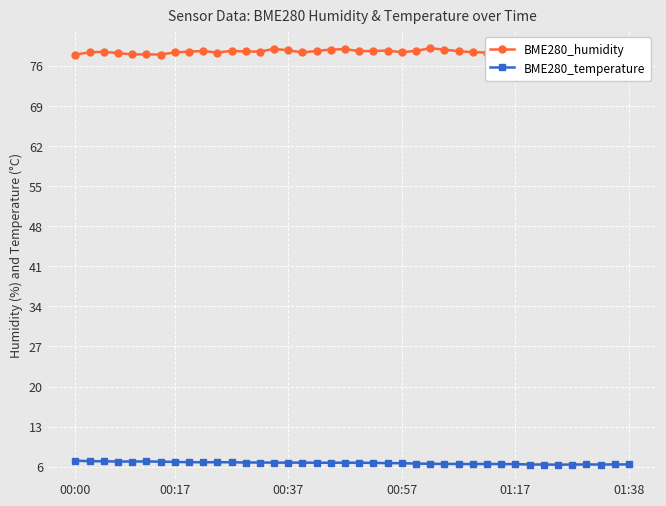

Is it true that BME280_temperature equals 6.8 at 00:17?

True